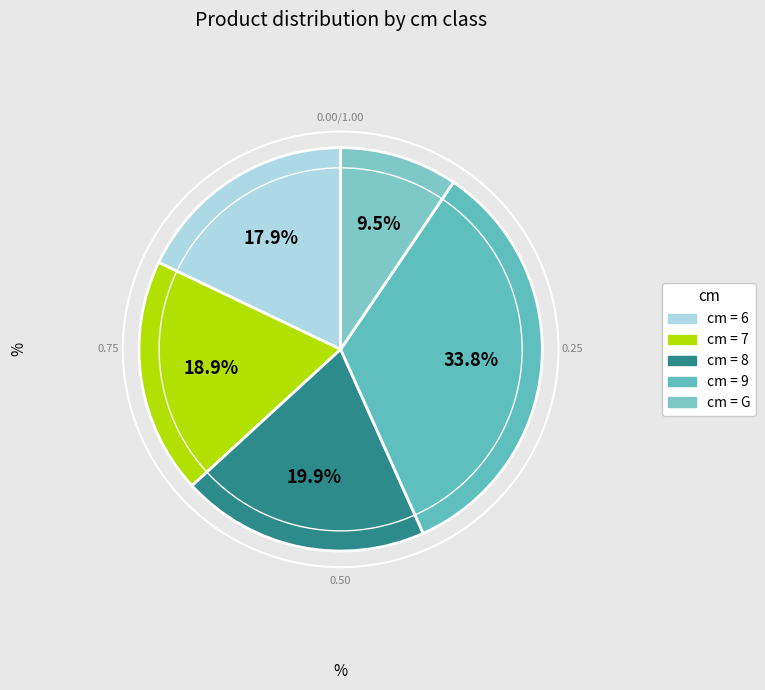

Count the number of slices in the pie.

5